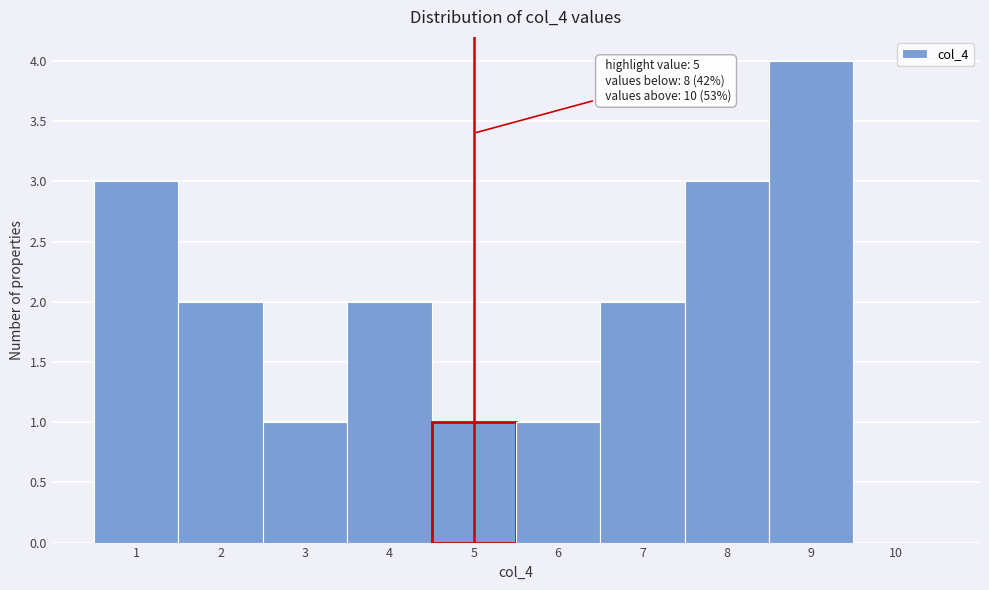

Which range on the x-axis has the tallest bar?

8.5 to 9.5